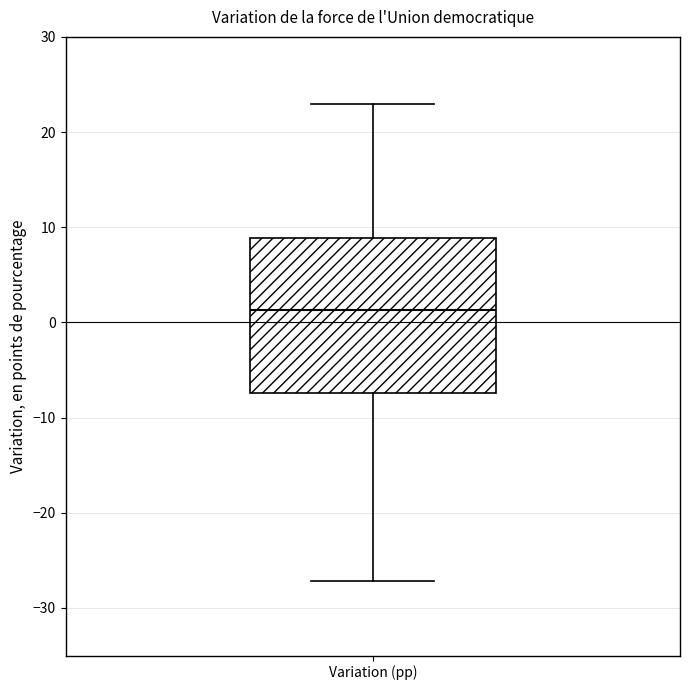

Transcribe this box plot: give where the median line is, the range the box spans, and where the two whiskers end, as read against the y-axis. The values are not printed on the chart, so give them approximately, as read against the axis.

median 1, box -7 to 9, whiskers -27 to 23